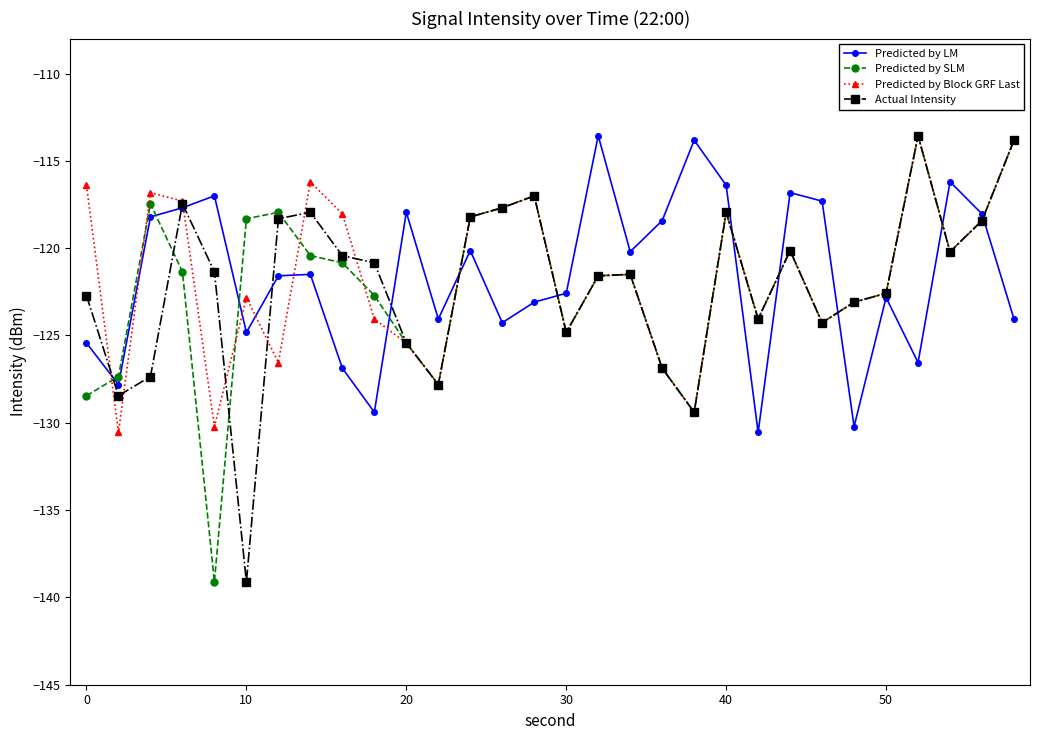

True or false: Actual Intensity has more than 0 interior local peaks.

True